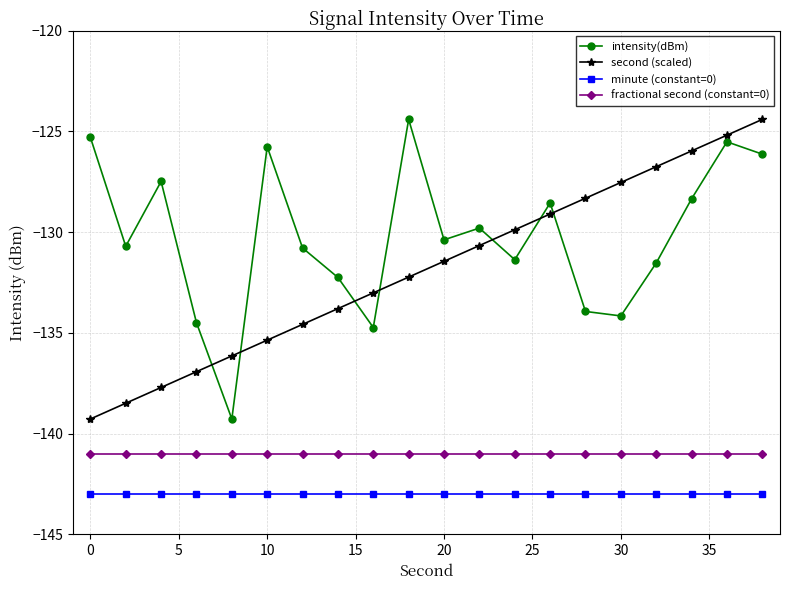

What is the sum of all minute (constant=0) values?

-2860.0